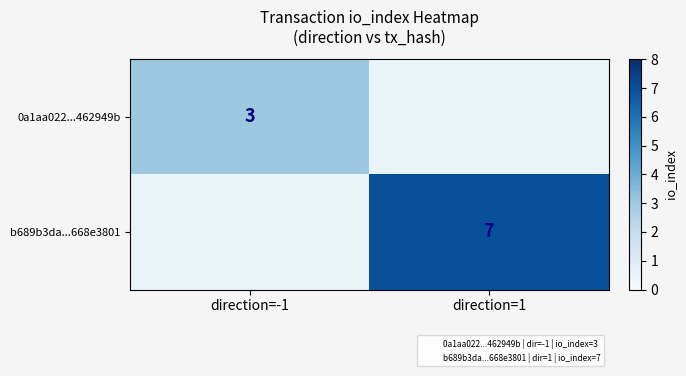

What is the sum of all 0a1aa022...462949b values?

3